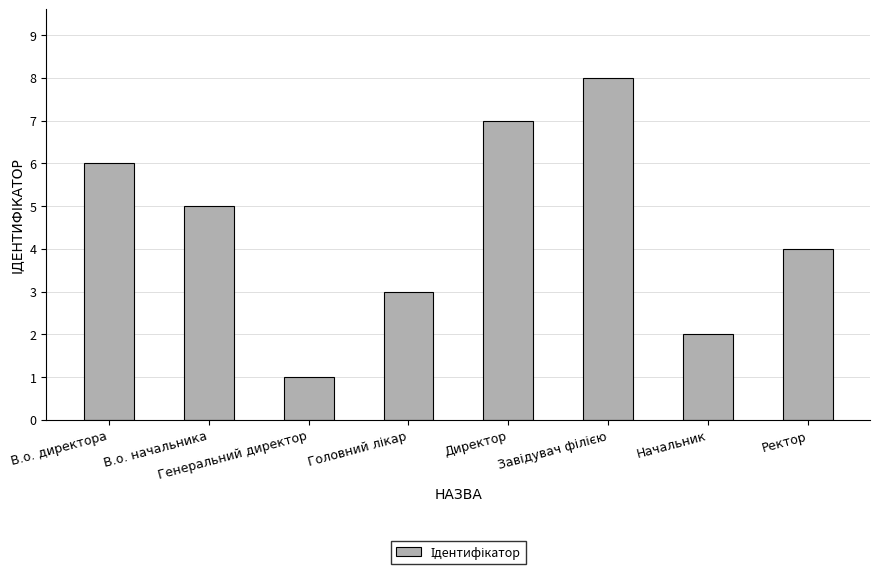

The chart shows a value of 0 at Генеральний директор. True or false?

False